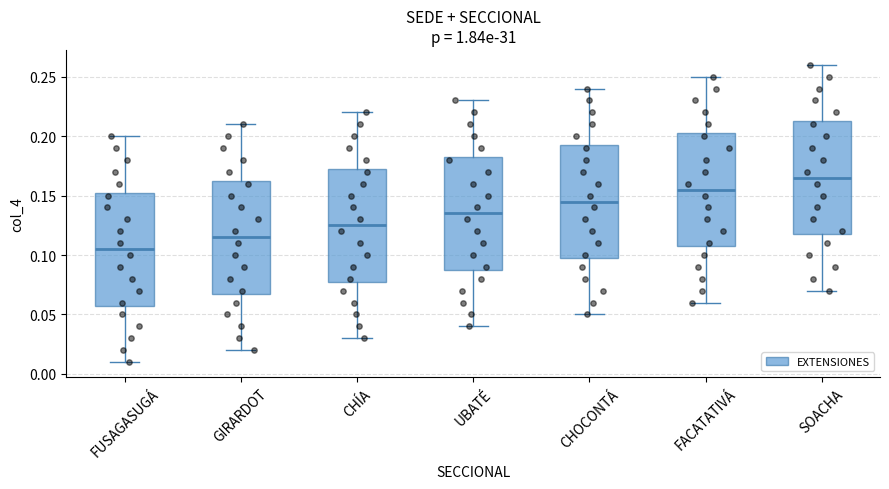

Reading left to right, transcribe this box plot: for each box, give where its median line is, the range the box spans, and where its two whiskers end, as read against the y-axis. The values are not printed on the chart, so give them approximately, as read against the axis.

FUSAGASUGÁ: median 0.105, box 0.060 to 0.155, whiskers 0.010 to 0.200
GIRARDOT: median 0.115, box 0.070 to 0.165, whiskers 0.020 to 0.210
CHÍA: median 0.125, box 0.080 to 0.175, whiskers 0.030 to 0.220
UBATÉ: median 0.135, box 0.090 to 0.185, whiskers 0.040 to 0.230
CHOCONTÁ: median 0.145, box 0.100 to 0.195, whiskers 0.050 to 0.240
FACATATIVÁ: median 0.155, box 0.110 to 0.205, whiskers 0.060 to 0.250
SOACHA: median 0.165, box 0.120 to 0.215, whiskers 0.070 to 0.260